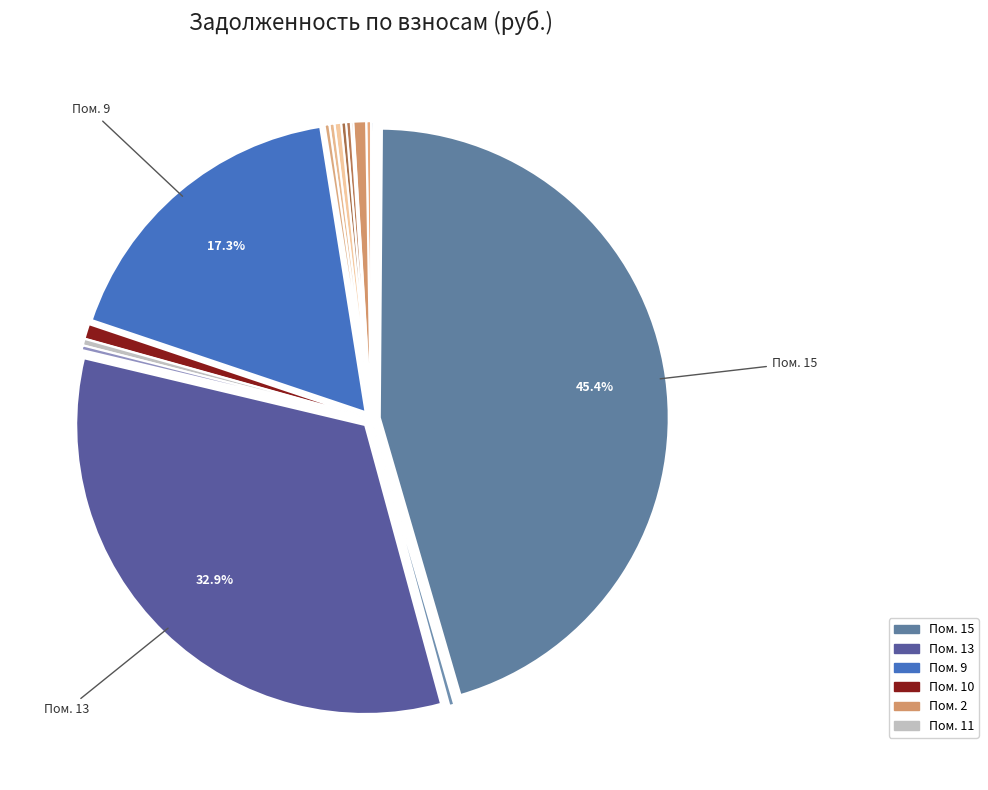

To the nearest percent, what is the average slice percentage?

6%